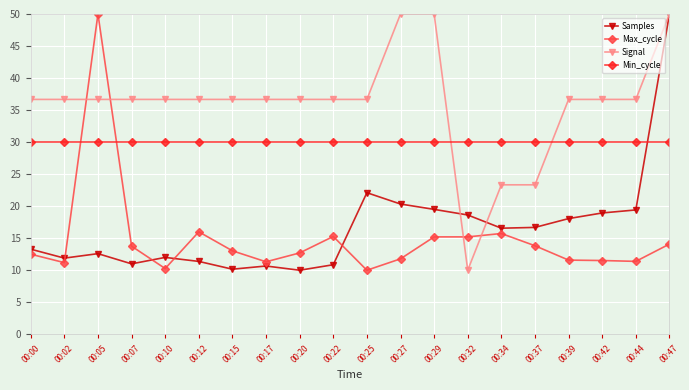

What are all the series names shown in the legend?

Samples, Max_cycle, Signal, Min_cycle